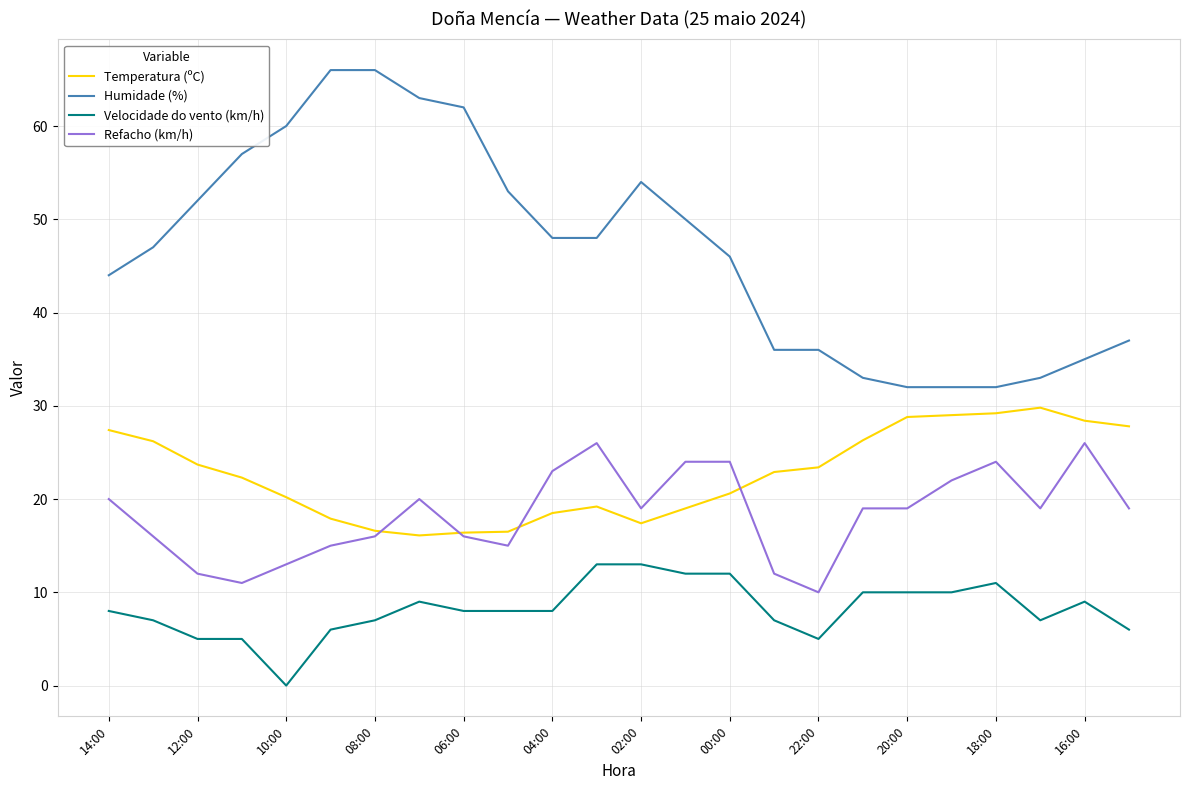

Which series has the widest spread of values?

Humidade (%)